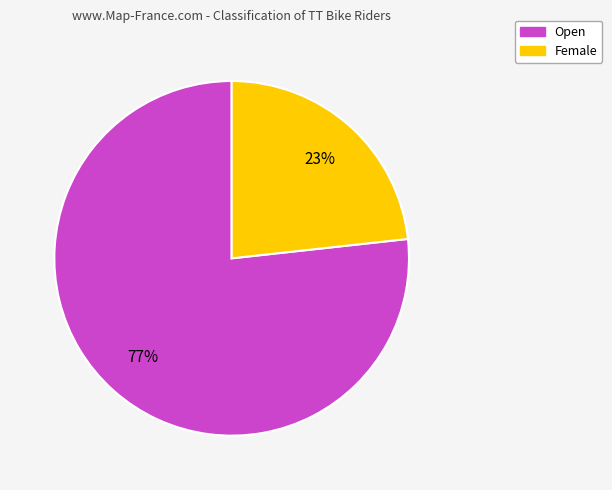

Which has a higher value, Female or Open?

Open